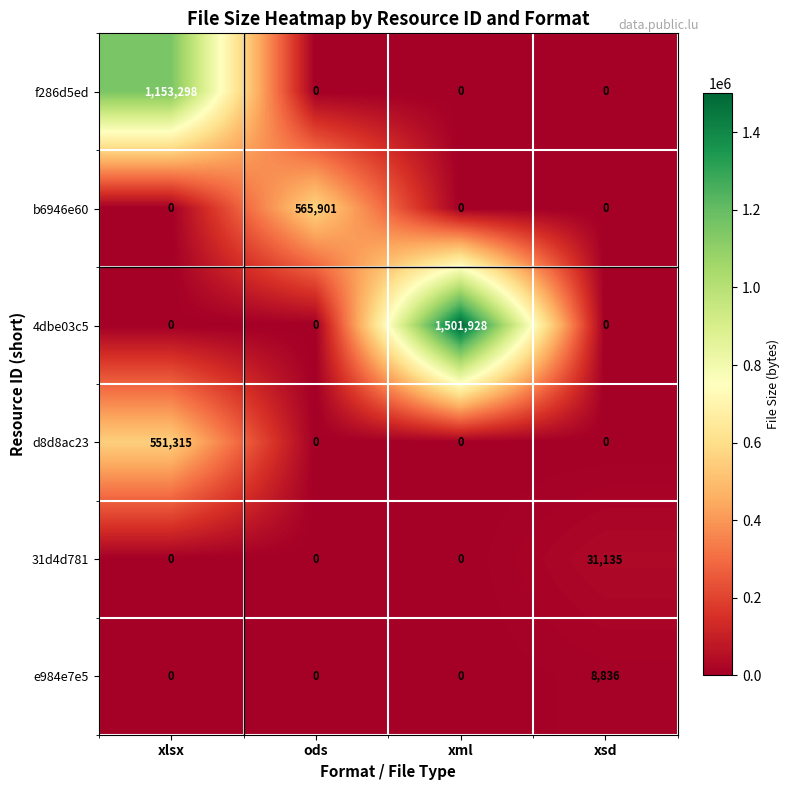

Rank the series by their maximum value, from lowest to highest.

e984e7e5, 31d4d781, d8d8ac23, b6946e60, f286d5ed, 4dbe03c5